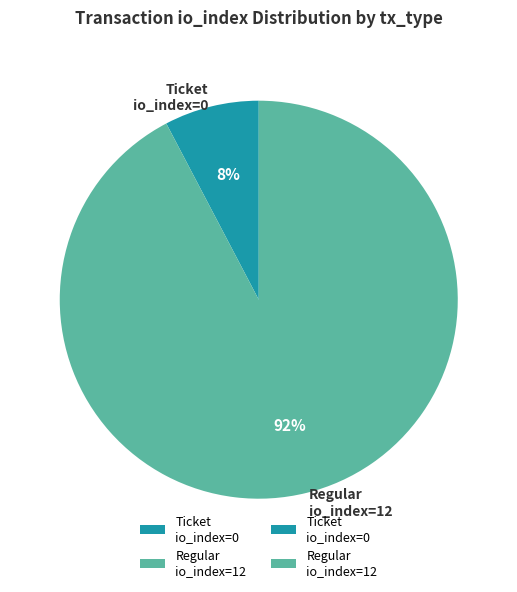

Do Ticket io_index=0 and Regular io_index=12 together represent more than half of the pie?

Yes